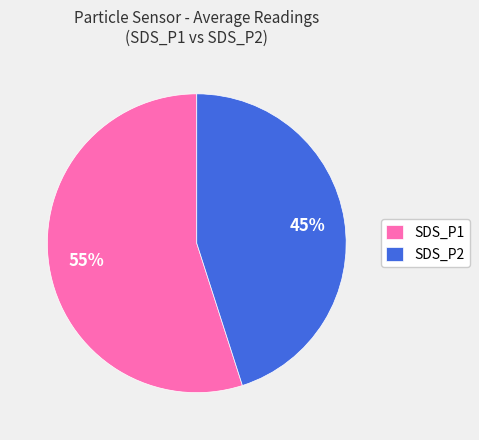

True or false: SDS_P1 accounts for 45% of the total.

False